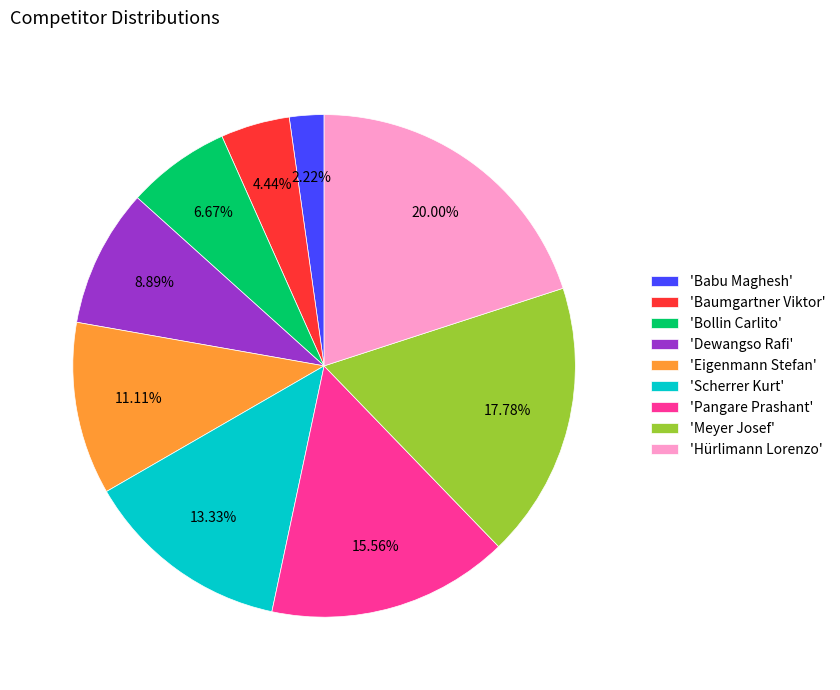

Rank the categories by value from lowest to highest.

'Babu Maghesh', 'Baumgartner Viktor', 'Bollin Carlito', 'Dewangso Rafi', 'Eigenmann Stefan', 'Scherrer Kurt', 'Pangare Prashant', 'Meyer Josef', 'Hürlimann Lorenzo'